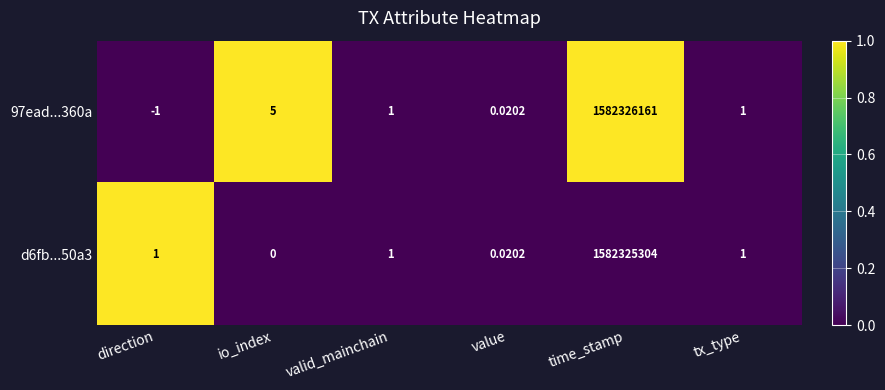

Which series has the largest total across all categories?

97ead...360a